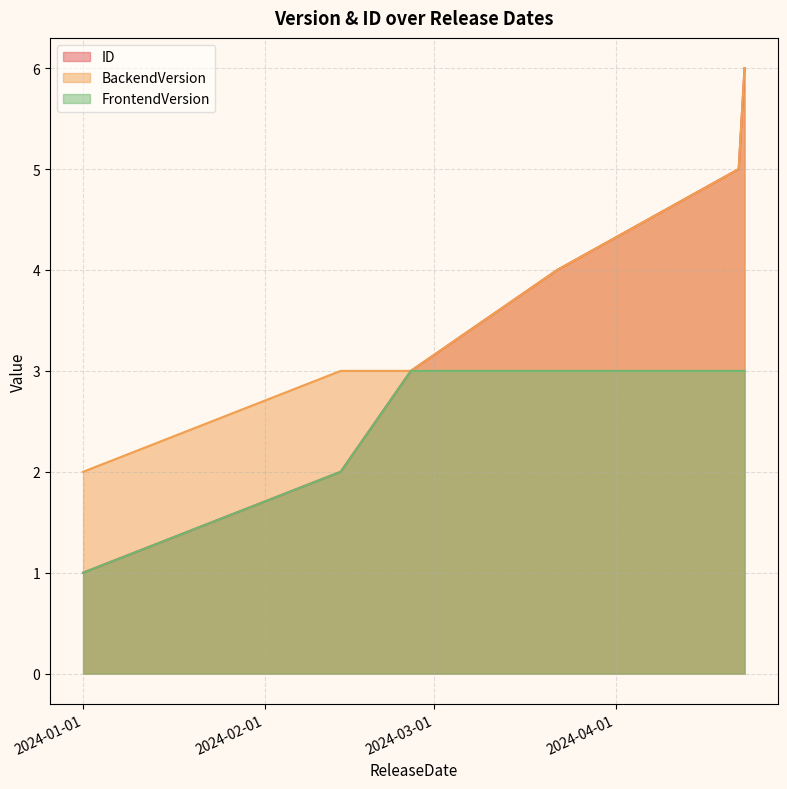

What is the label of the 1st point from the left?

2024-01-01